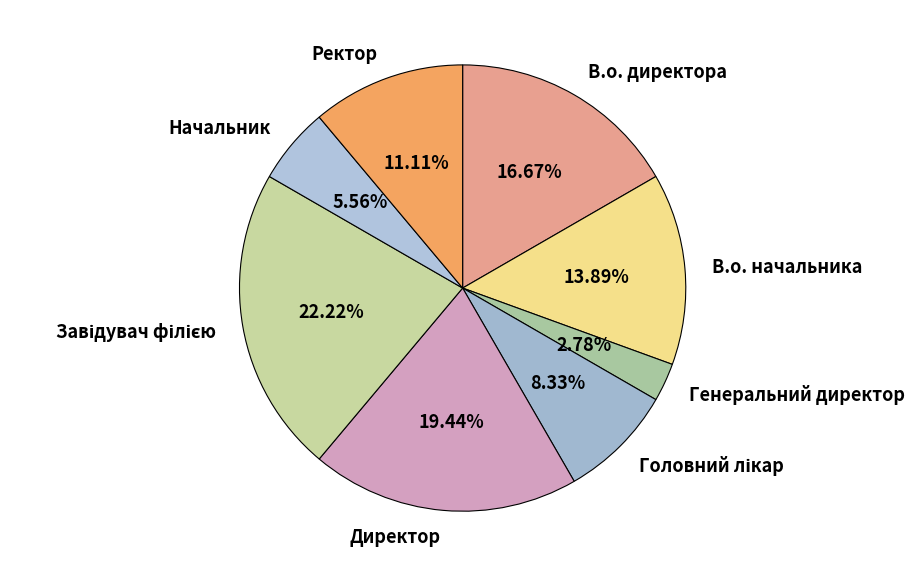

Between В.о. директора and В.о. начальника, which is larger?

В.о. директора